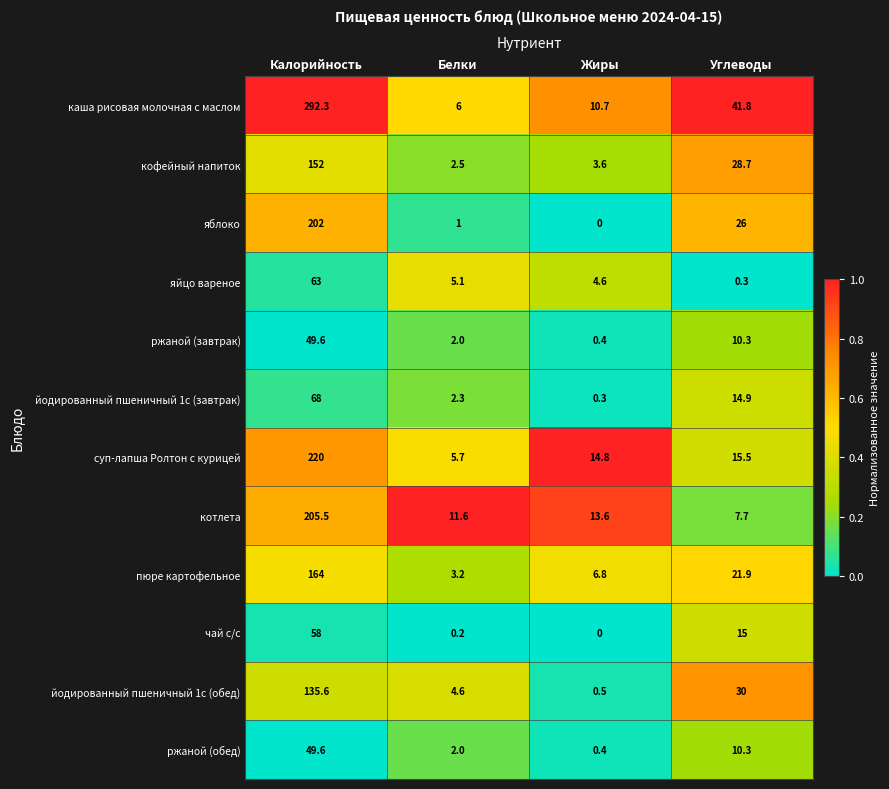

At which label is кофейный напиток closest to 77?

Углеводы